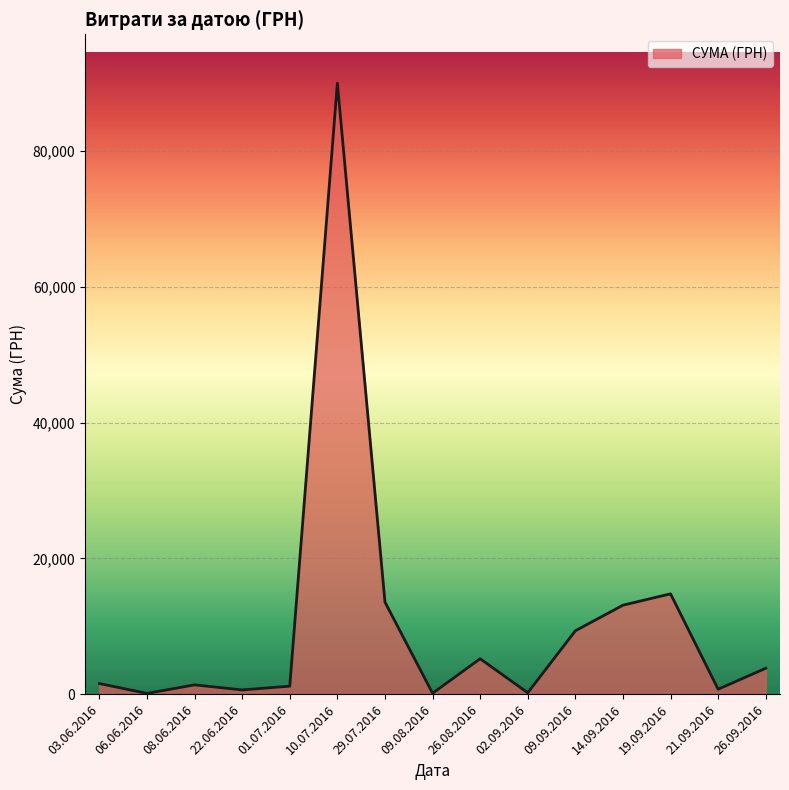

What is the greatest value displayed?

90000.0